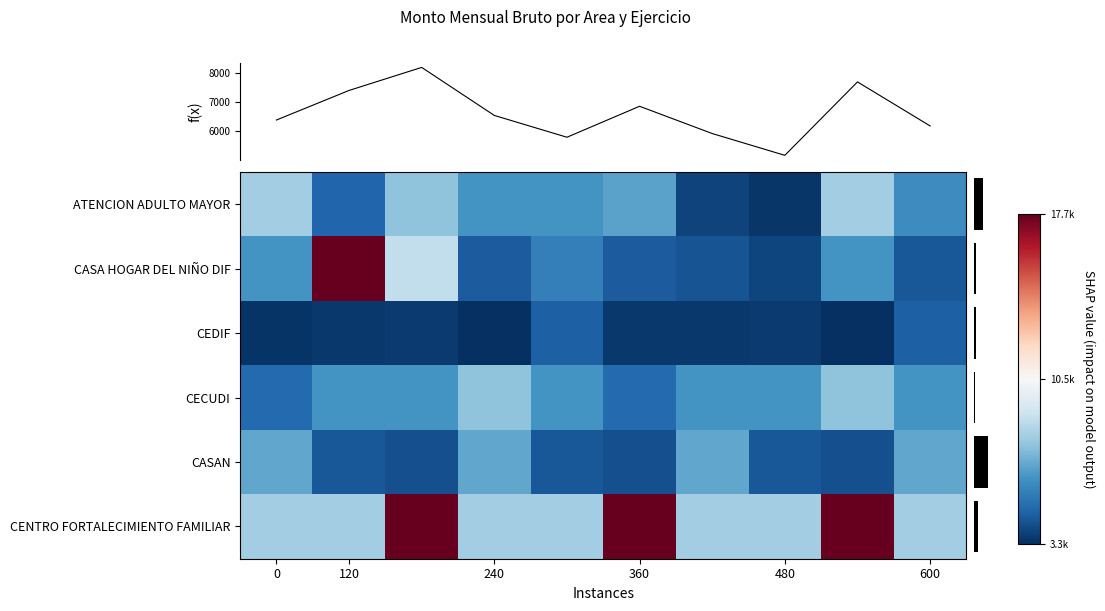

True or false: row_0 has a value of 3846.9 at 6.

True